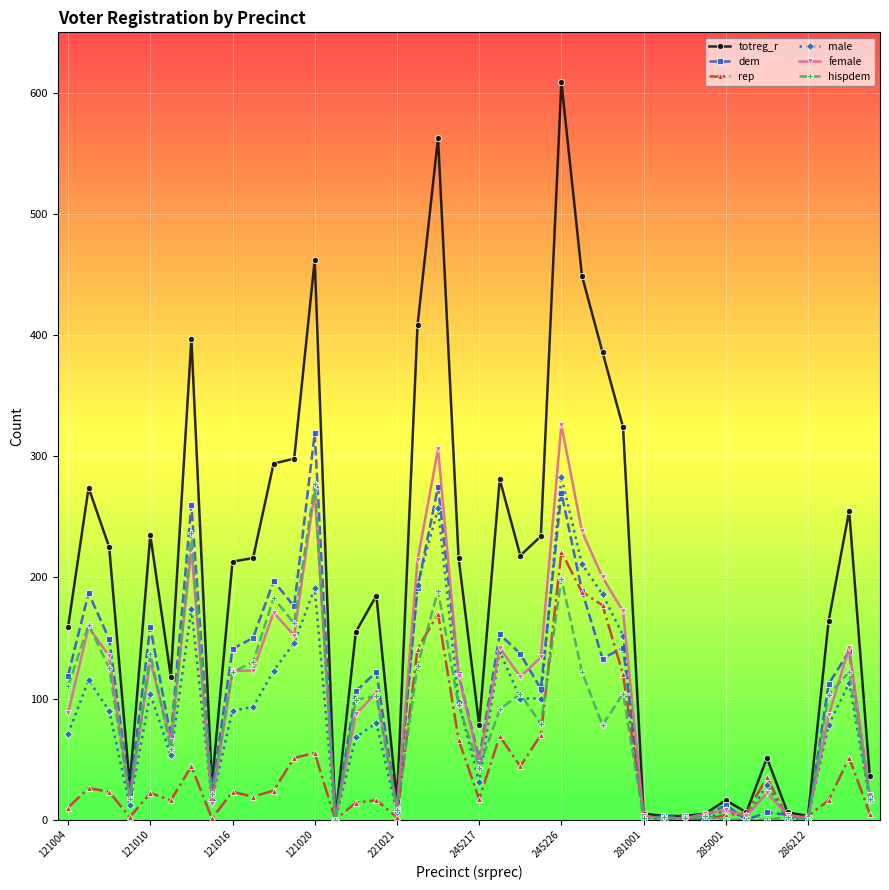

Which series has the largest range (max minus min)?

totreg_r